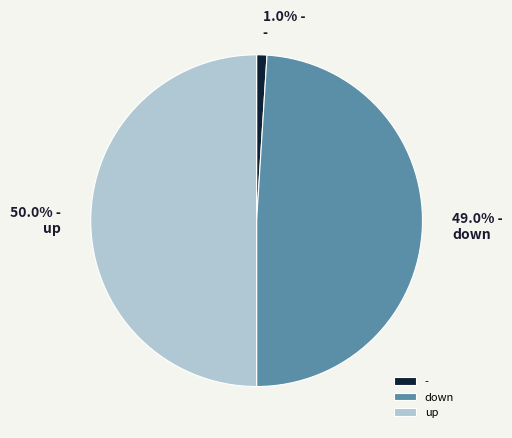

Is down the majority of the pie?

No